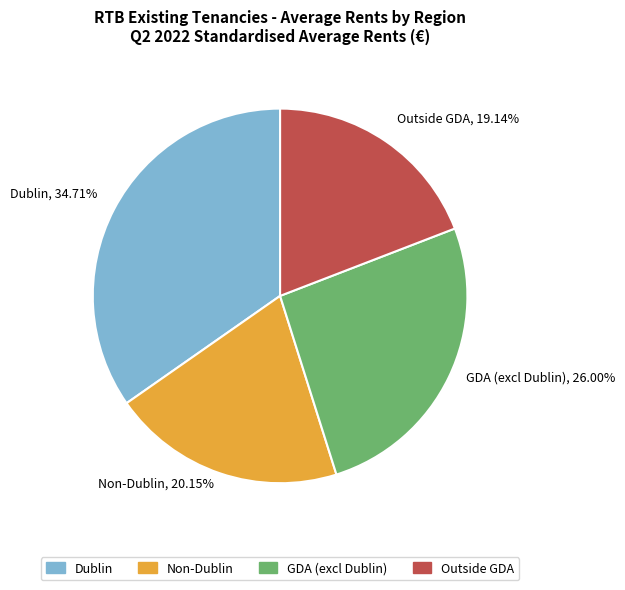

Count the number of slices in the pie.

4